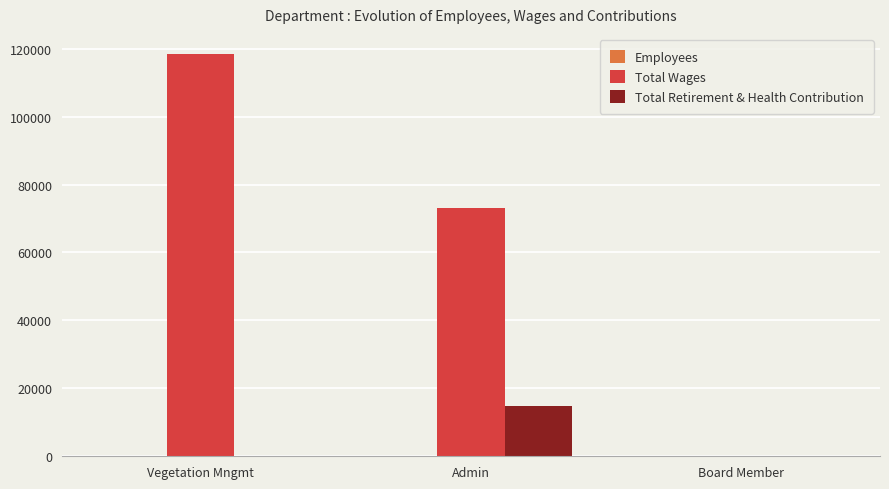

Where is Total Wages nearest to the value 59214?

Admin